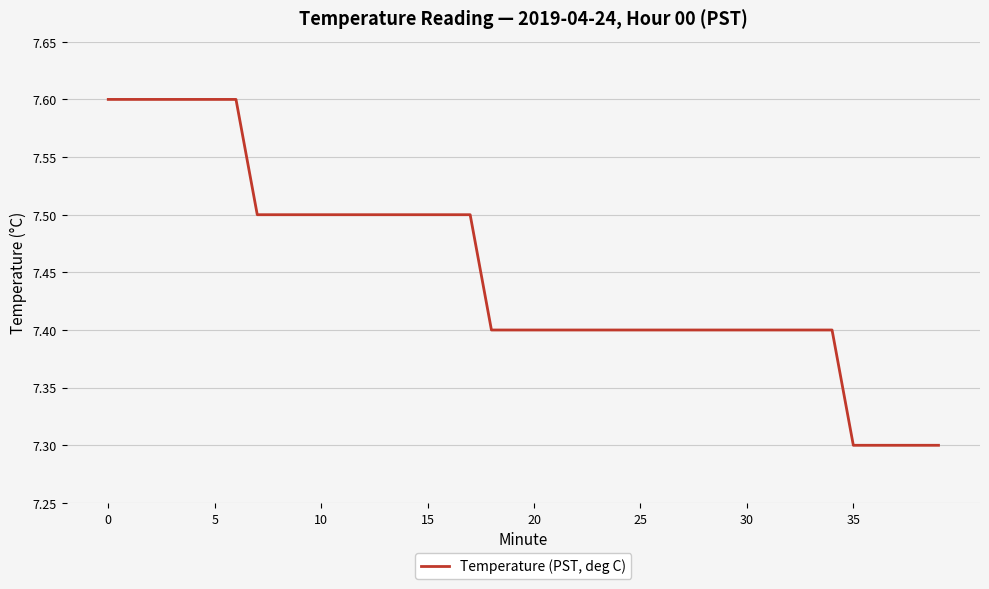

What is the greatest value displayed?

7.6